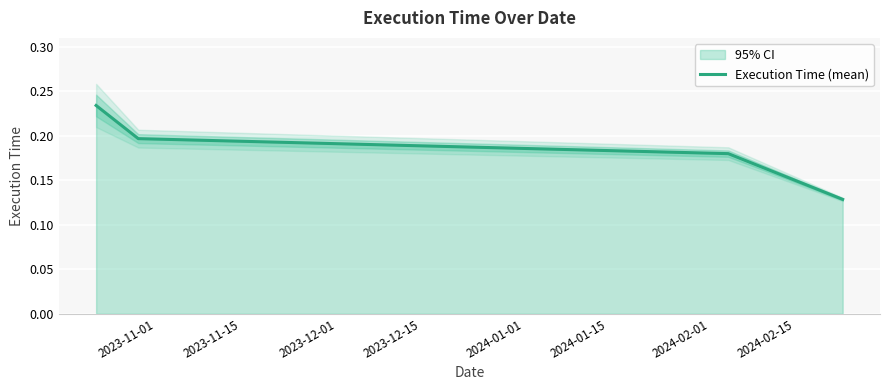

True or false: Execution Time (mean) has more than 2 interior local peaks.

False